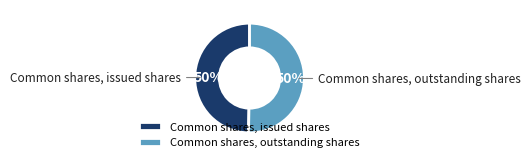

Is it true that Common shares, outstanding shares is 50% of the pie?

True